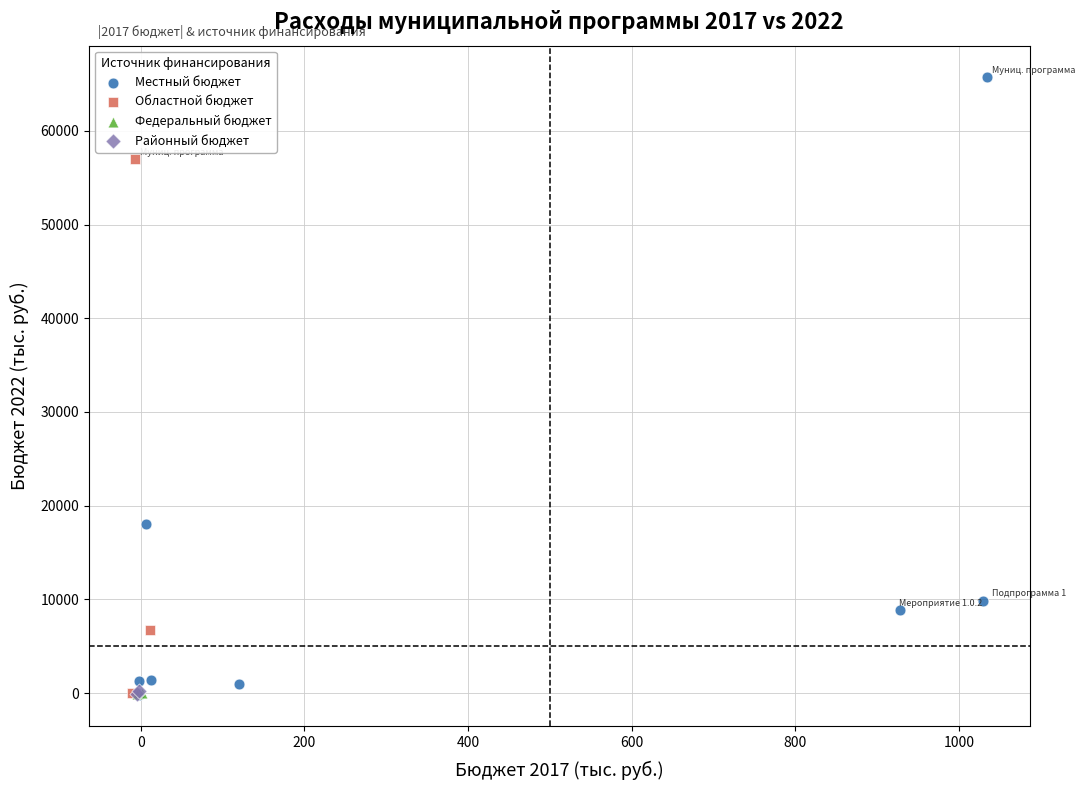

Which series has the widest spread of Y values?

Местный бюджет